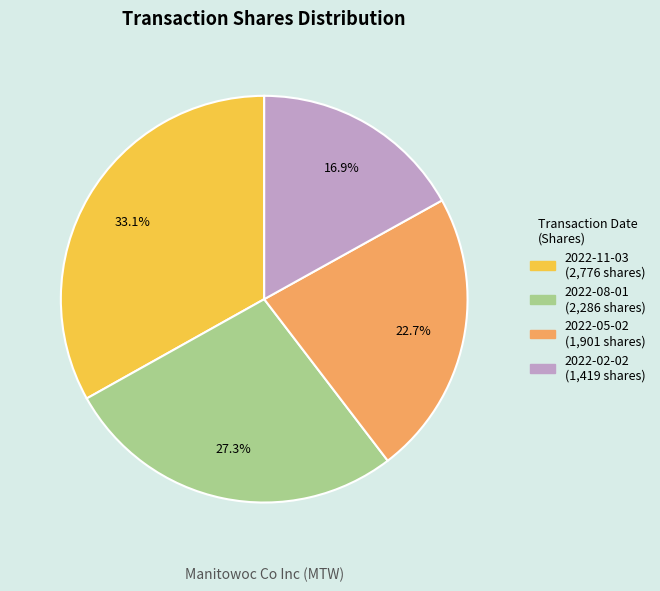

How many slices are in this pie chart?

4